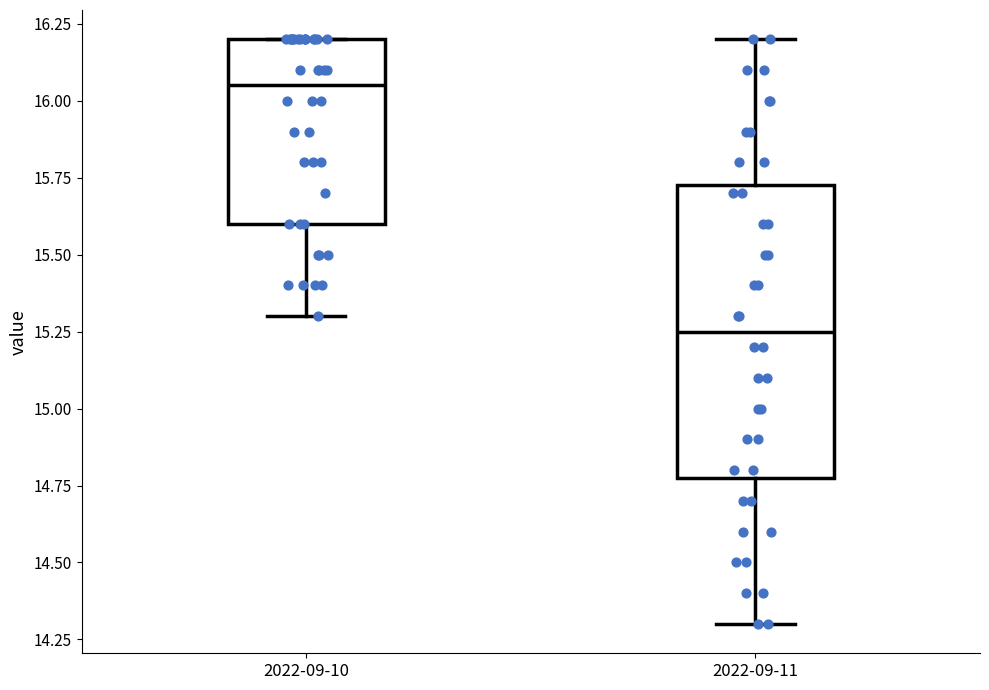

Which box has the lowest median line?

2022-09-11